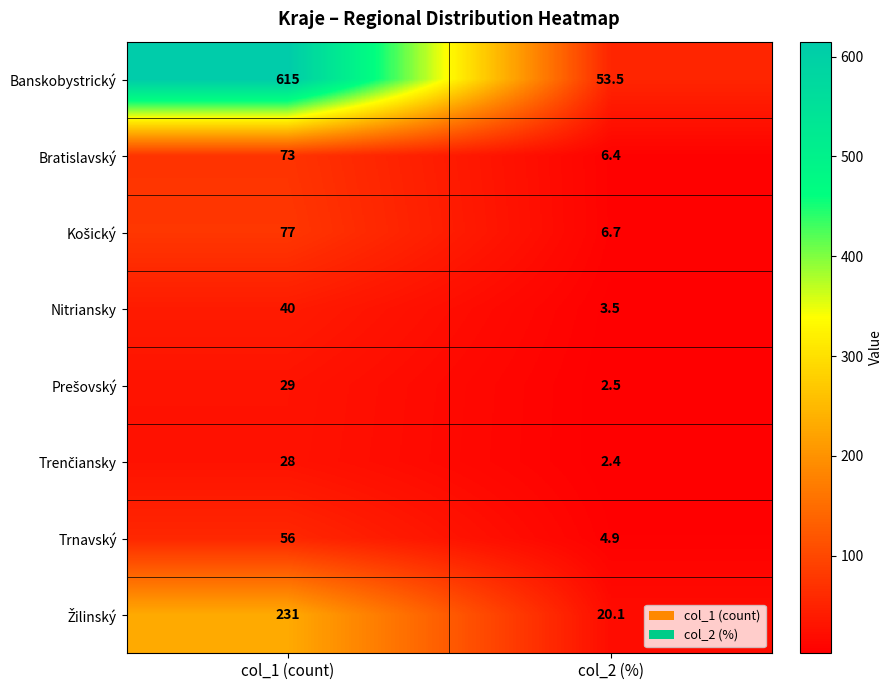

What is the difference between the highest and lowest values at col_2 (%)?

51.1